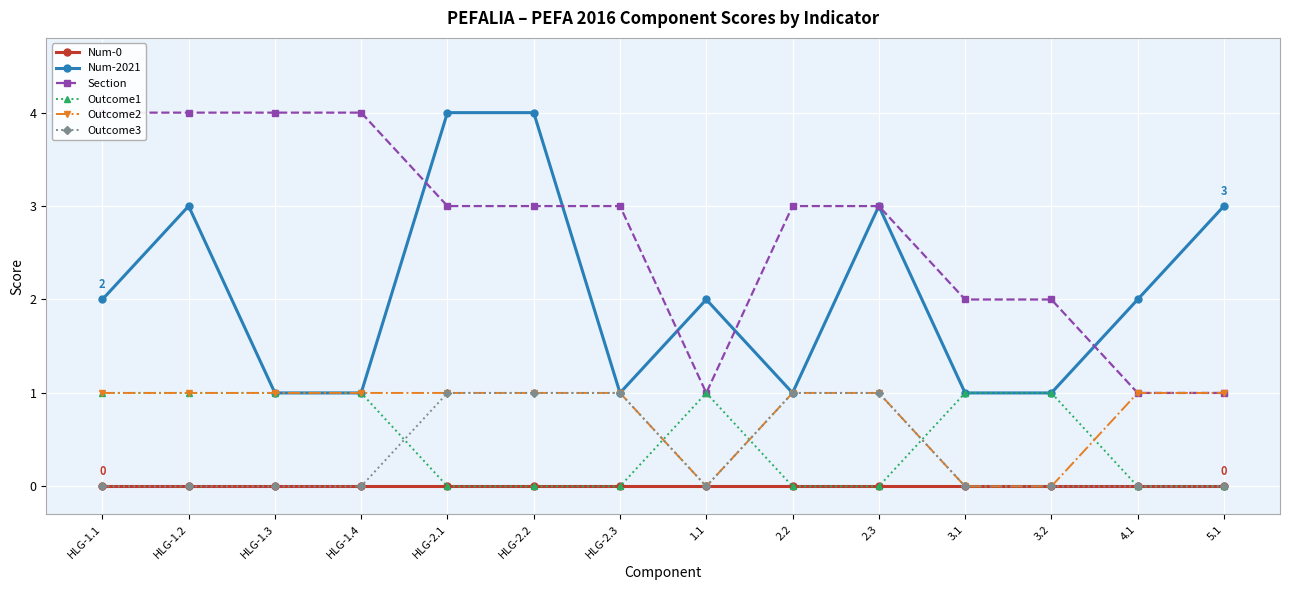

True or false: Outcome1 and Num-0 cross at least once.

False